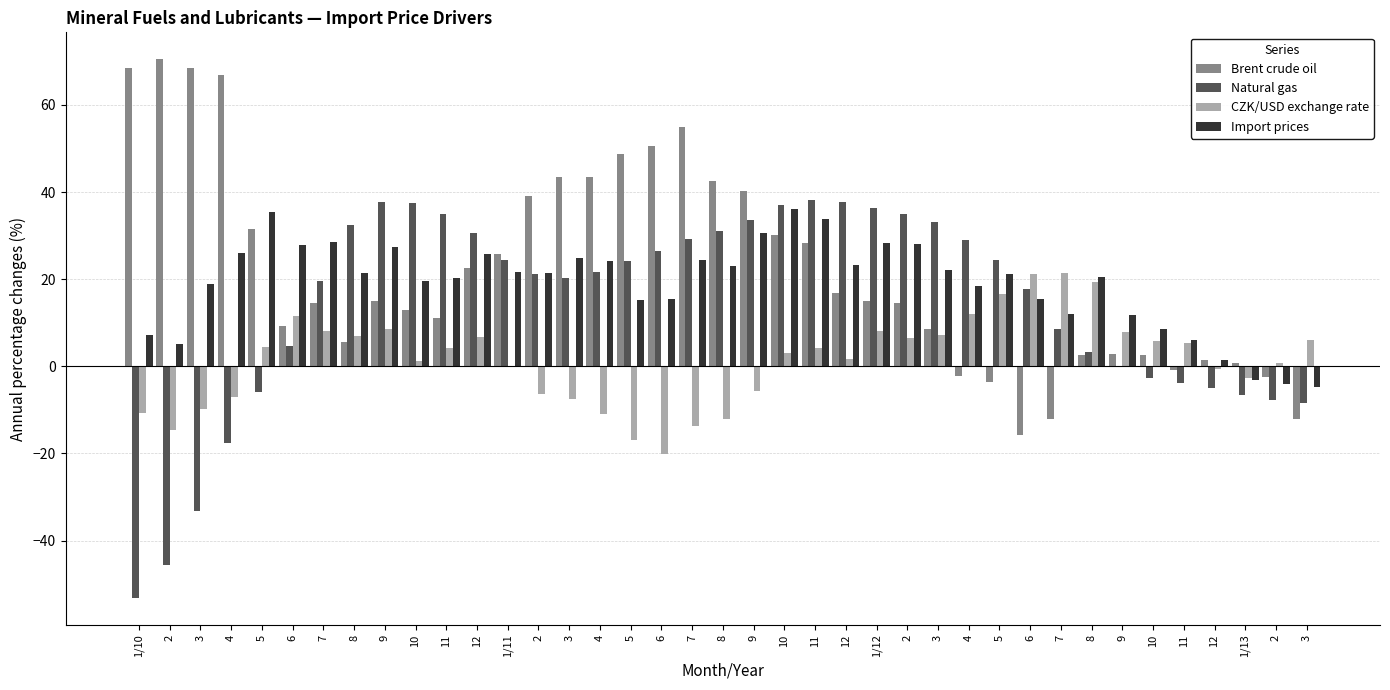

The value of Import prices at 8 is 21.4. True or false?

True